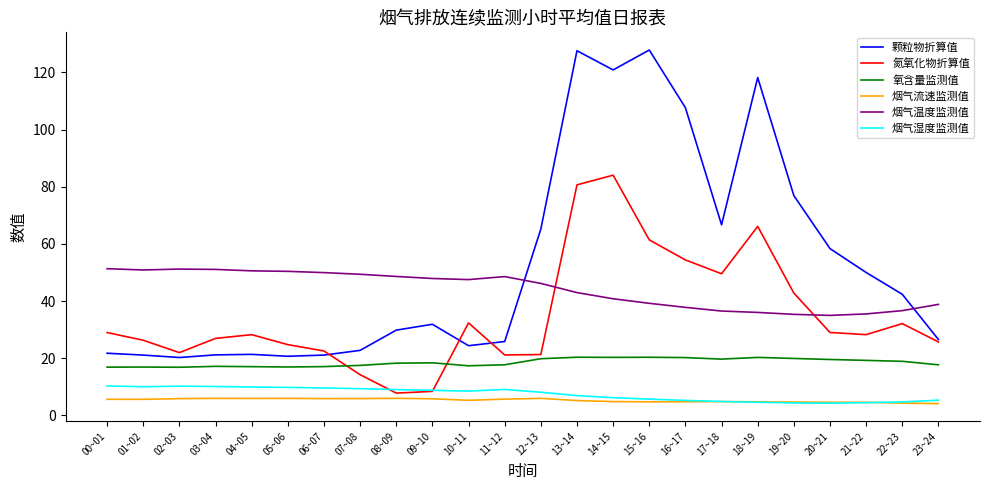

In 烟气温度监测值, how many points are higher than both neighbors (excluding endpoints)?

2